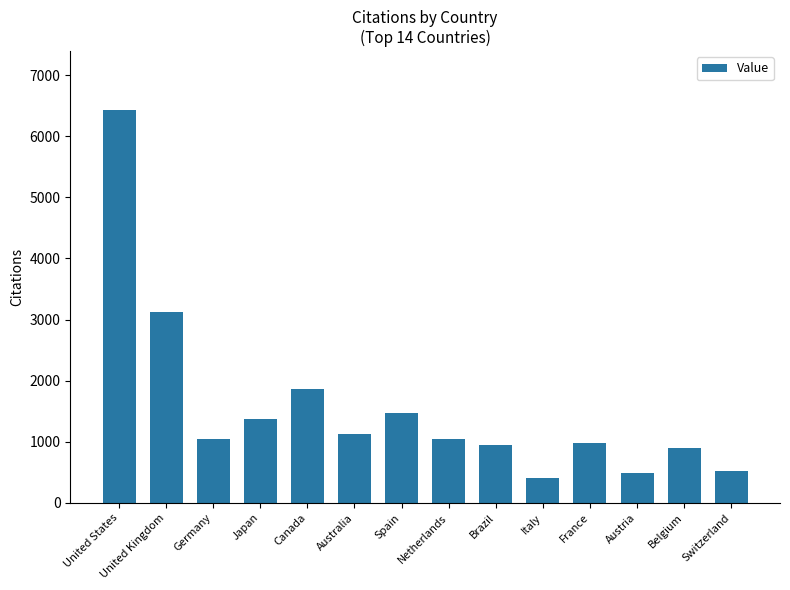

Where is the data nearest to the value 3417?

United Kingdom